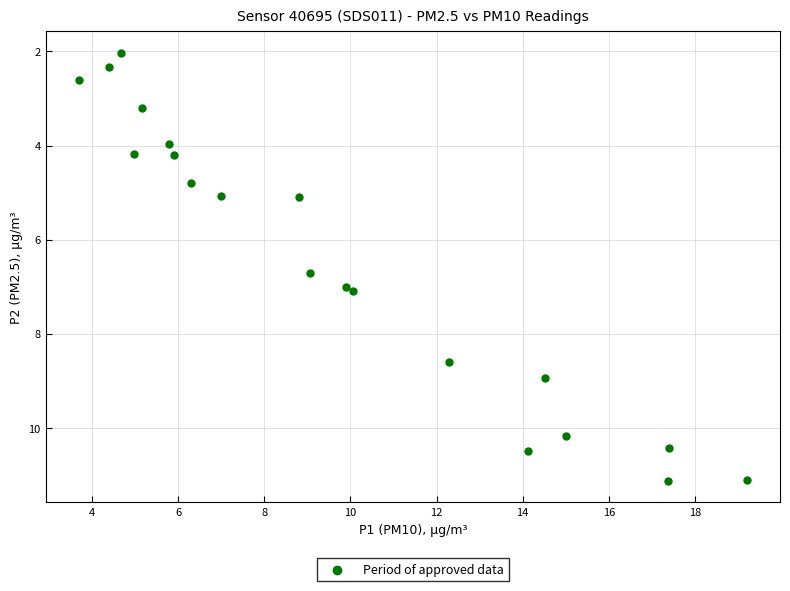

What Y value in the scatter plot is closest to 6?

6.7